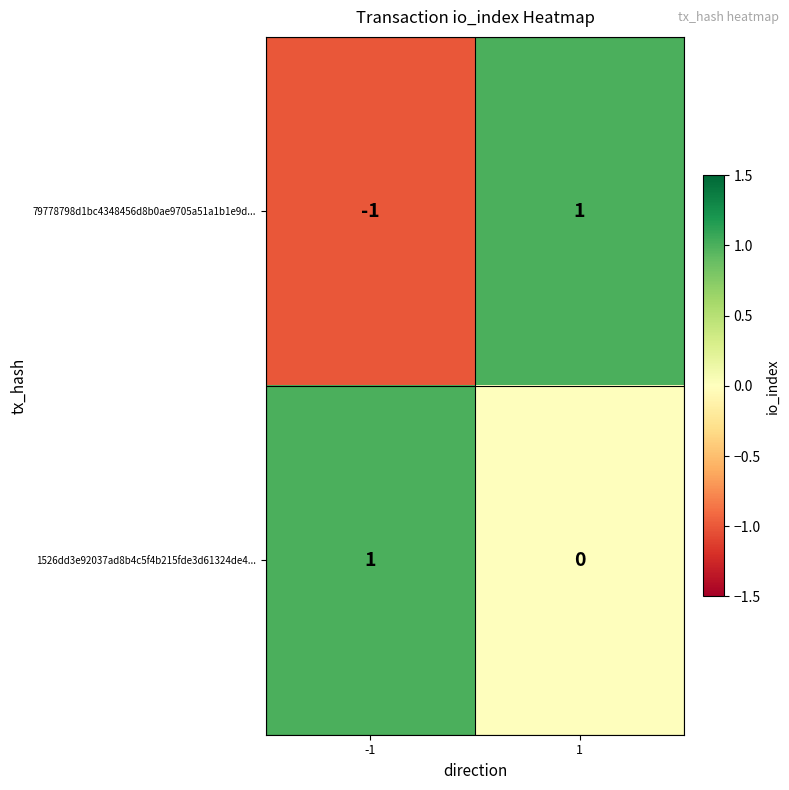

Between -1 and 1, which series saw the biggest shift?

79778798d1bc4348456d8b0ae9705a51a1b1e9d...